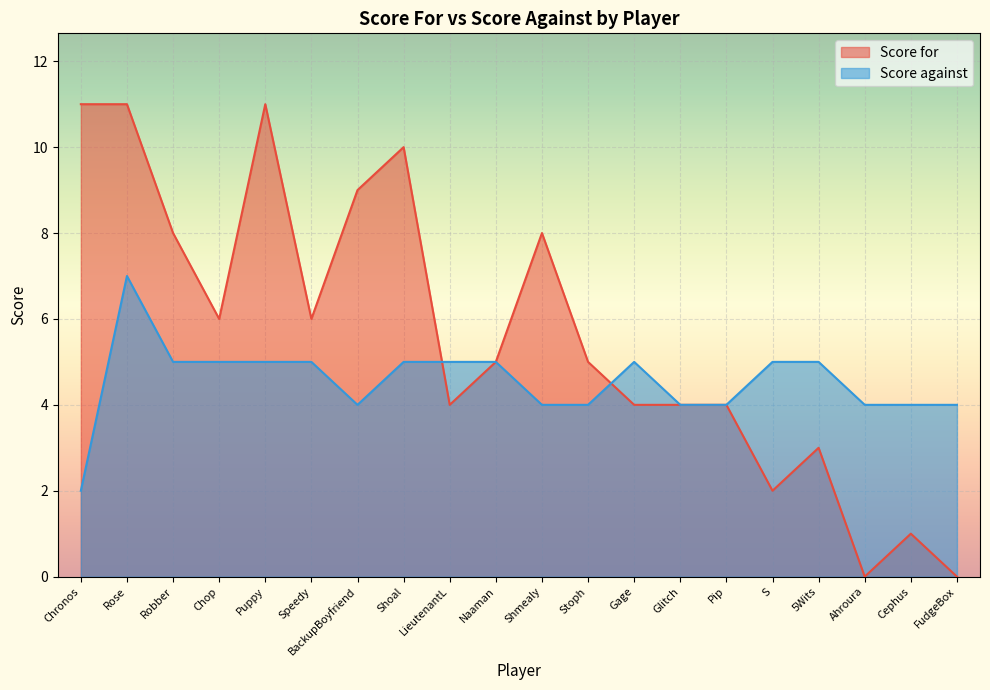

How many times do Score for and Score against cross each other?

2